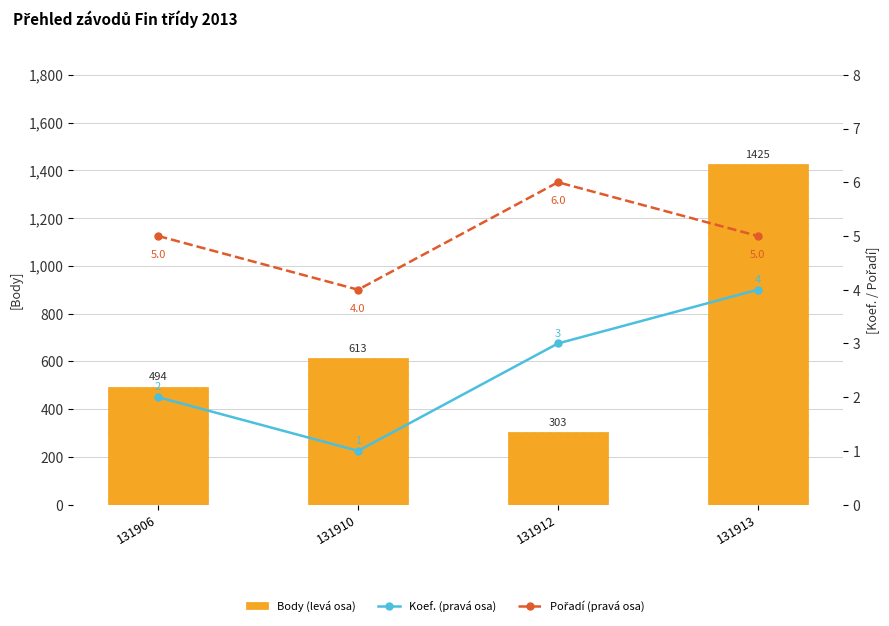

What is the value of the Body (levá osa) bar at the 2nd from the left?

613